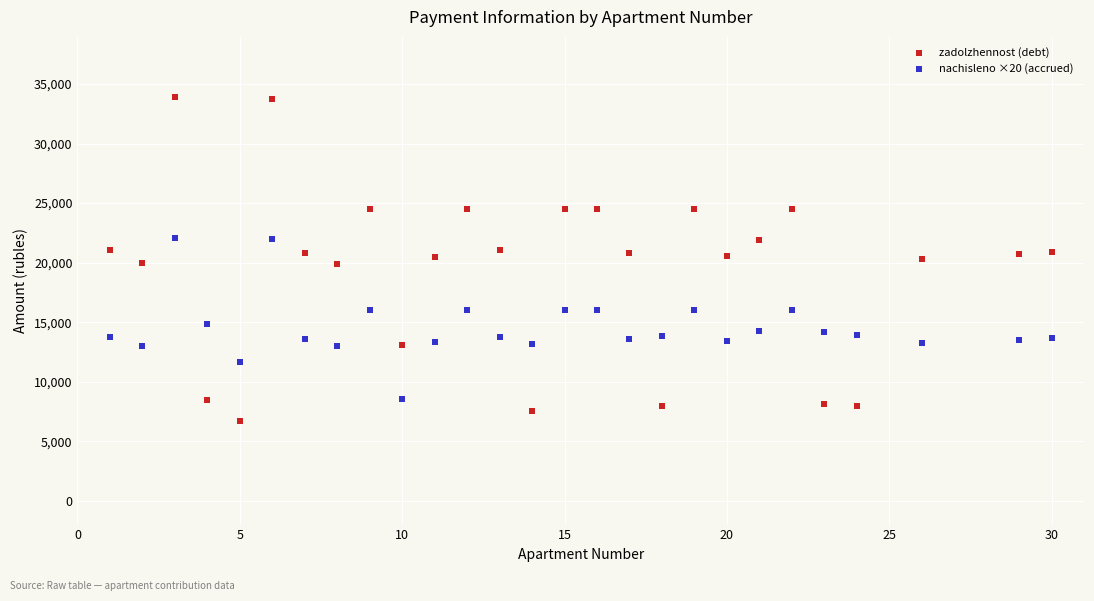

Across all data points, what is the range of X values (max minus min)?

29.0